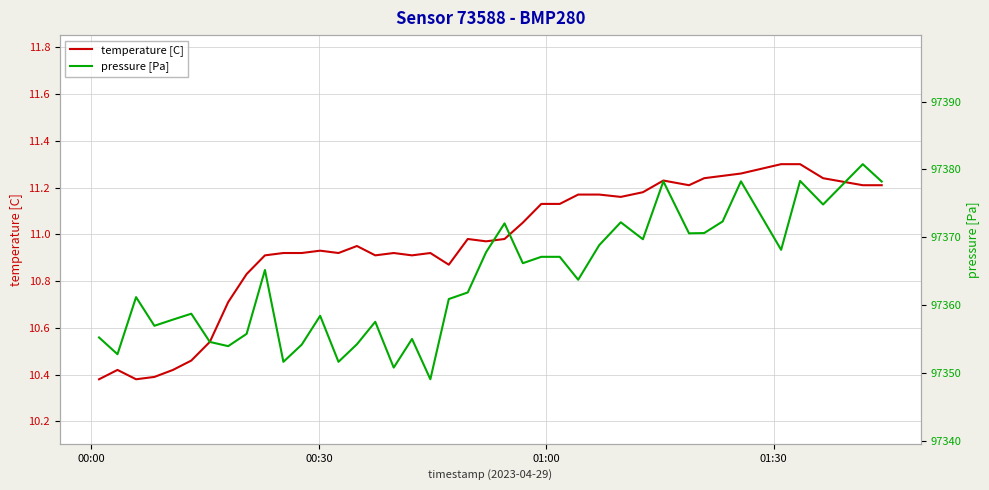

What is the difference between the maximum and minimum values in the temperature [C] series?

0.9